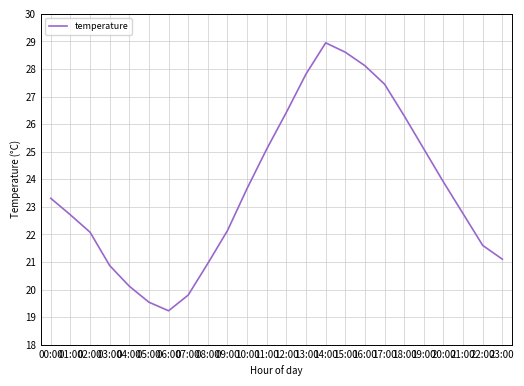

Approximately how many times larger is the value at 23:00 compared to 05:00?

1.1